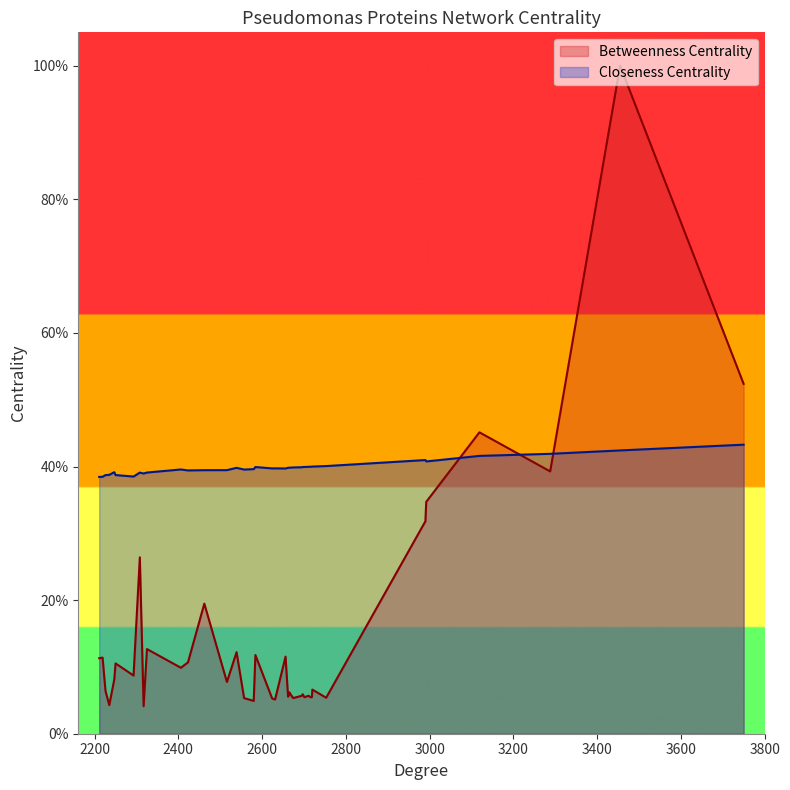

What are all the series names shown in the legend?

Betweenness Centrality, Closeness Centrality